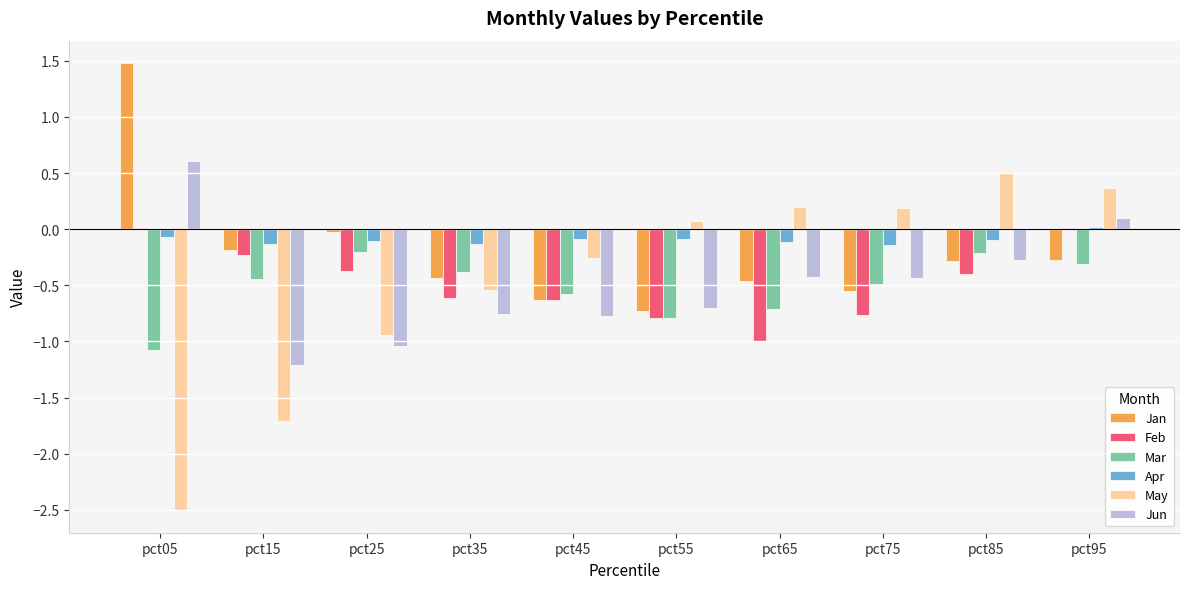

What is the difference between the Apr values at pct95 and pct45?

0.1